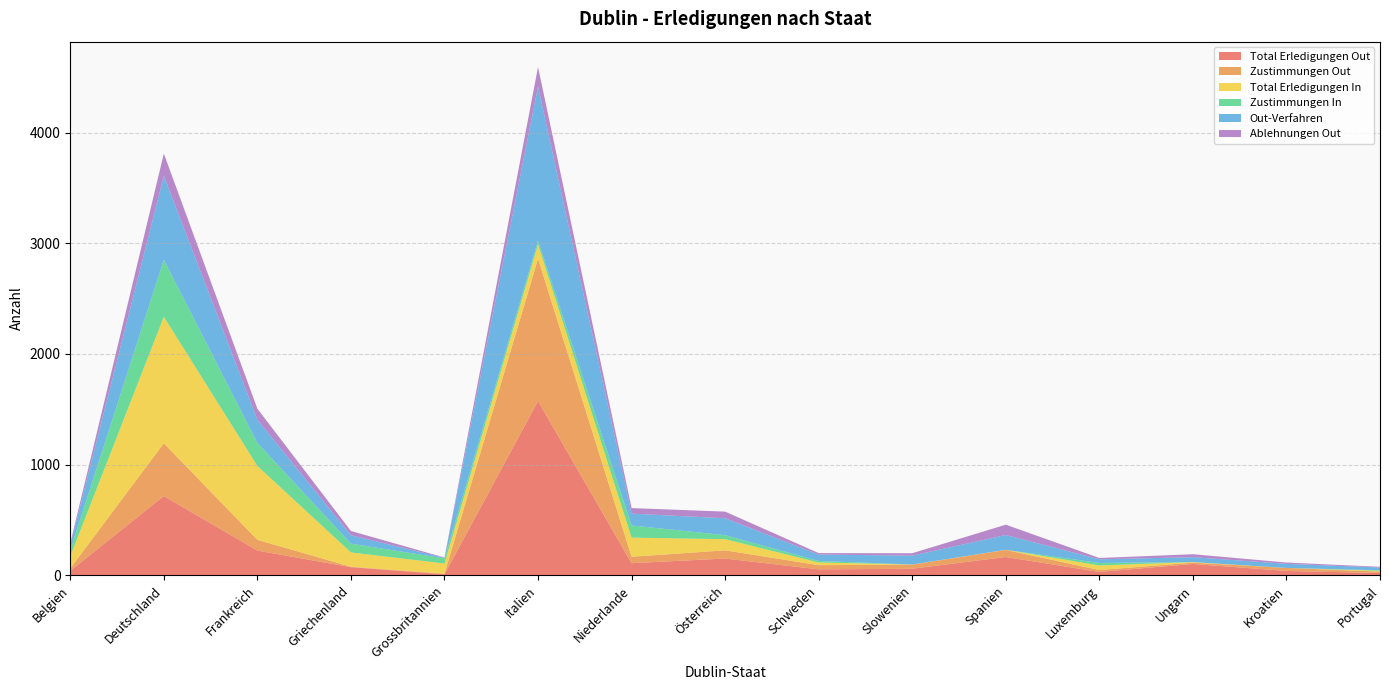

Reading left to right, list all the values displayed in this chart.

Total Erledigungen Out: Belgien=40	Deutschland=716	Frankreich=223	Griechenland=73	Grossbritannien=9	Italien=1574	Niederlande=109	Österreich=151	Schweden=53	Slowenien=59	Spanien=165	Luxemburg=30	Ungarn=102	Kroatien=39	Portugal=20
Zustimmungen Out: Belgien=22	Deutschland=477	Frankreich=97	Griechenland=4	Grossbritannien=5	Italien=1287	Niederlande=58	Österreich=74	Schweden=38	Slowenien=37	Spanien=64	Luxemburg=17	Ungarn=12	Kroatien=27	Portugal=13
Total Erledigungen In: Belgien=110	Deutschland=1143	Frankreich=668	Griechenland=129	Grossbritannien=92	Italien=129	Niederlande=173	Österreich=101	Schweden=24	Slowenien=1	Spanien=1	Luxemburg=41	Ungarn=5	Kroatien=0	Portugal=7
Zustimmungen In: Belgien=55	Deutschland=515	Frankreich=208	Griechenland=80	Grossbritannien=46	Italien=33	Niederlande=110	Österreich=36	Schweden=14	Slowenien=0	Spanien=0	Luxemburg=23	Ungarn=0	Kroatien=0	Portugal=5
Out-Verfahren: Belgien=45	Deutschland=759	Frankreich=210	Griechenland=75	Grossbritannien=5	Italien=1395	Niederlande=107	Österreich=153	Schweden=58	Slowenien=80	Spanien=134	Luxemburg=33	Ungarn=44	Kroatien=37	Portugal=25
Ablehnungen Out: Belgien=17	Deutschland=201	Frankreich=99	Griechenland=39	Grossbritannien=3	Italien=175	Niederlande=50	Österreich=60	Schweden=13	Slowenien=22	Spanien=93	Luxemburg=12	Ungarn=27	Kroatien=12	Portugal=6